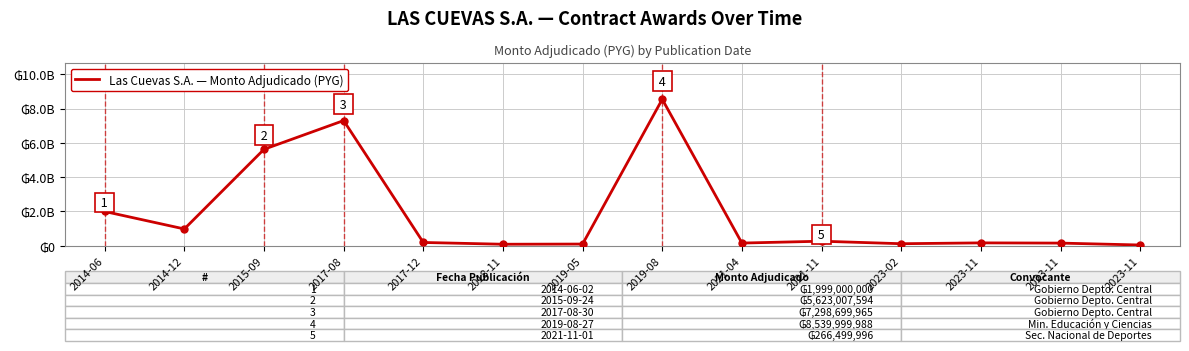

At which category does the data reach its first local peak?

2017-08